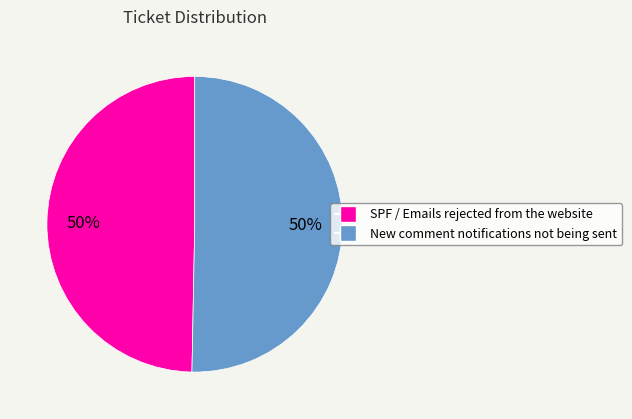

Is the sum of New comment notifications not being sent and SPF / Emails rejected from the website greater than half?

Yes